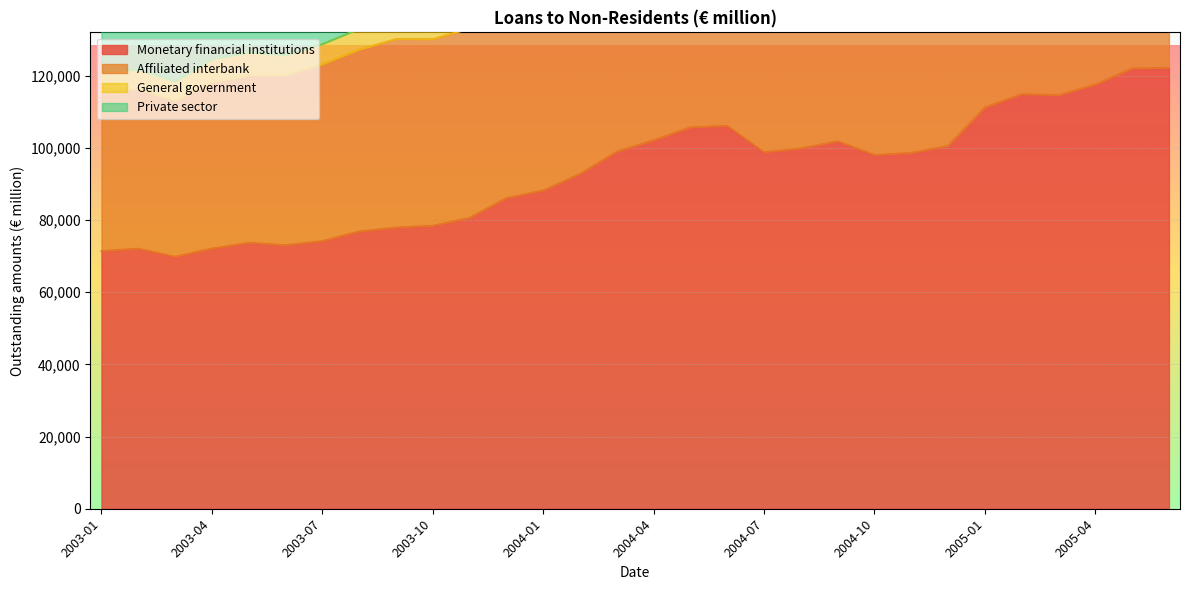

Which category has the highest value across all series?

2005-05